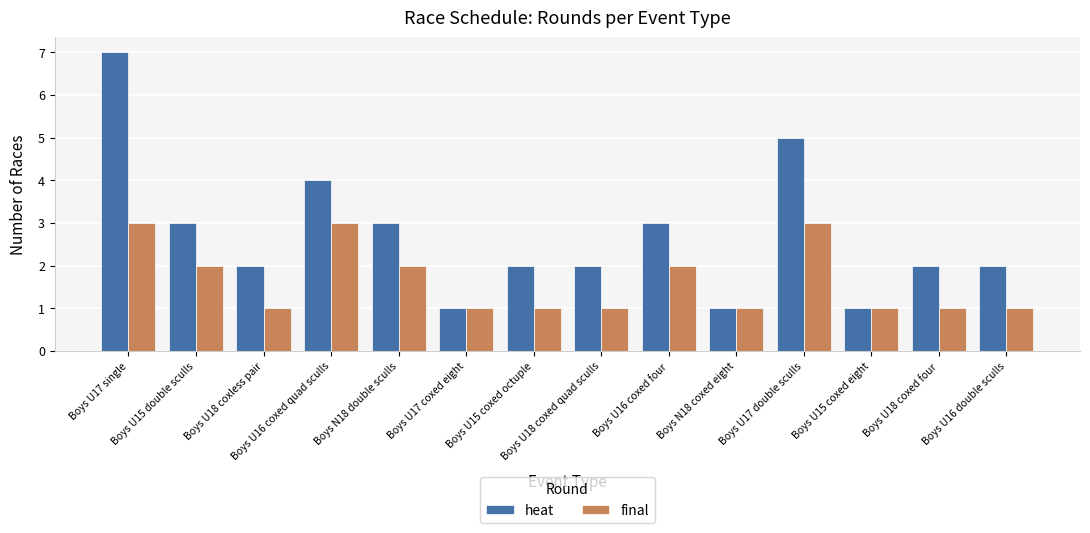

What are all the series names shown in the legend?

heat, final